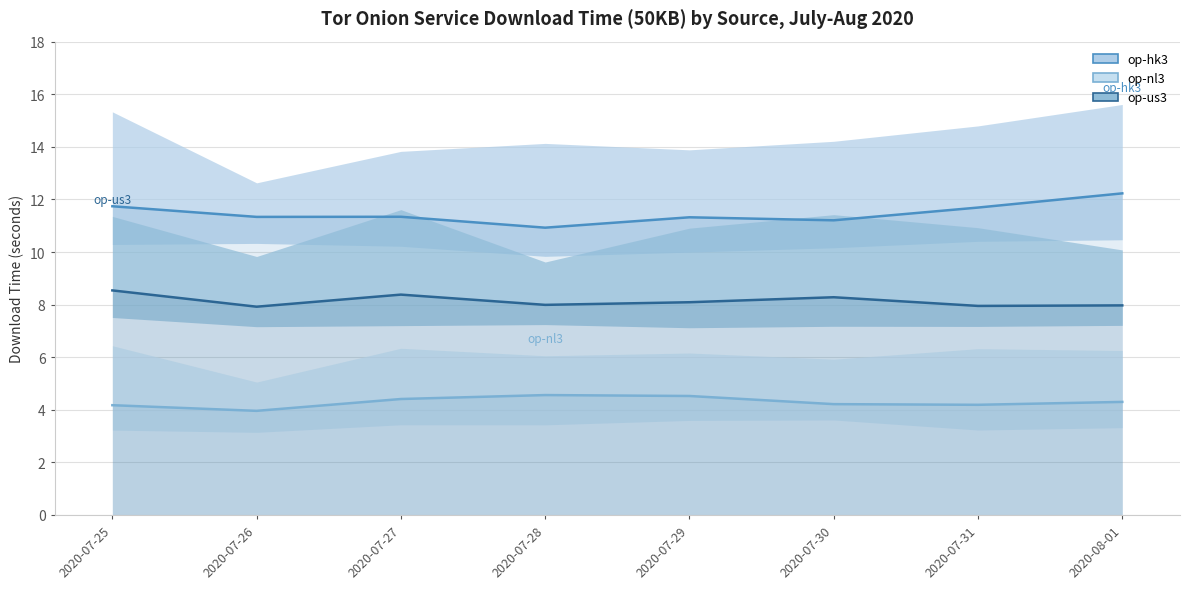

The op-us3 median series shows 8.0 at 2020-08-01. True or false?

True